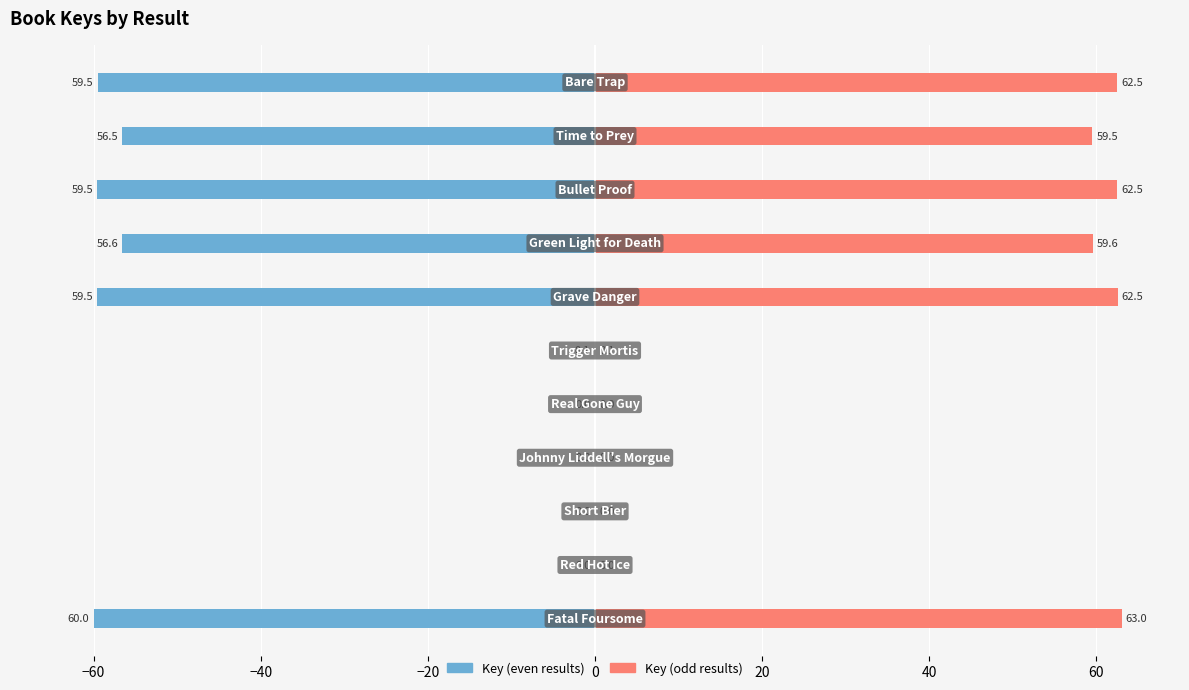

Which series has the largest total across all categories?

Key (odd results)